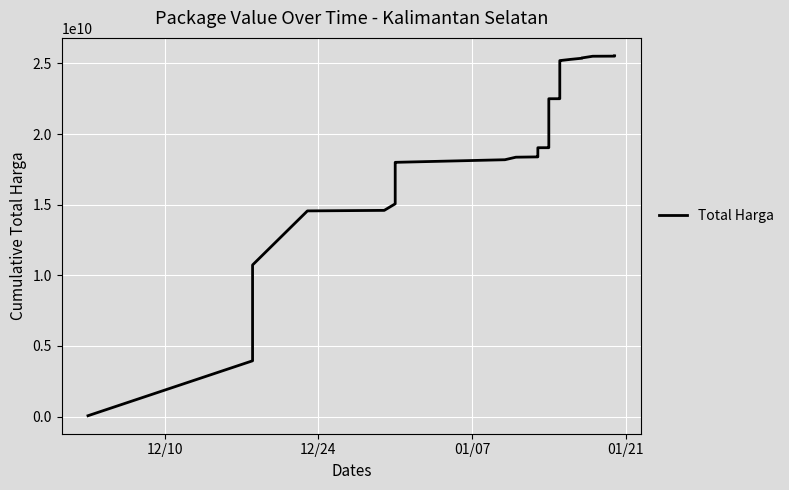

True or false: the data shows 6669304922 at 18.

False